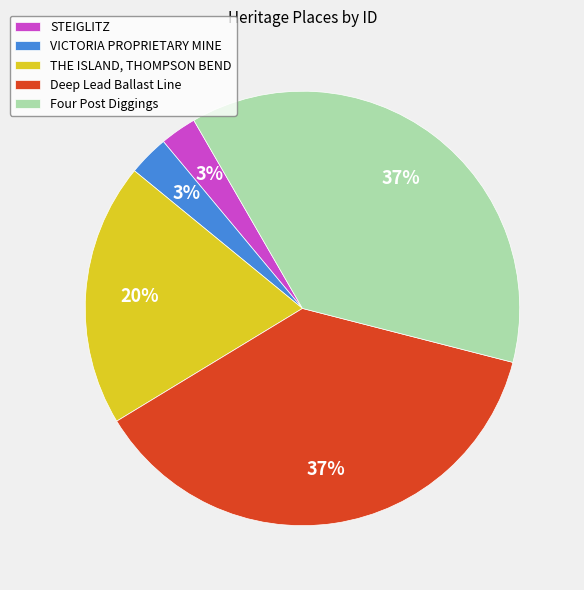

Is there any slice that represents more than half of the pie?

No